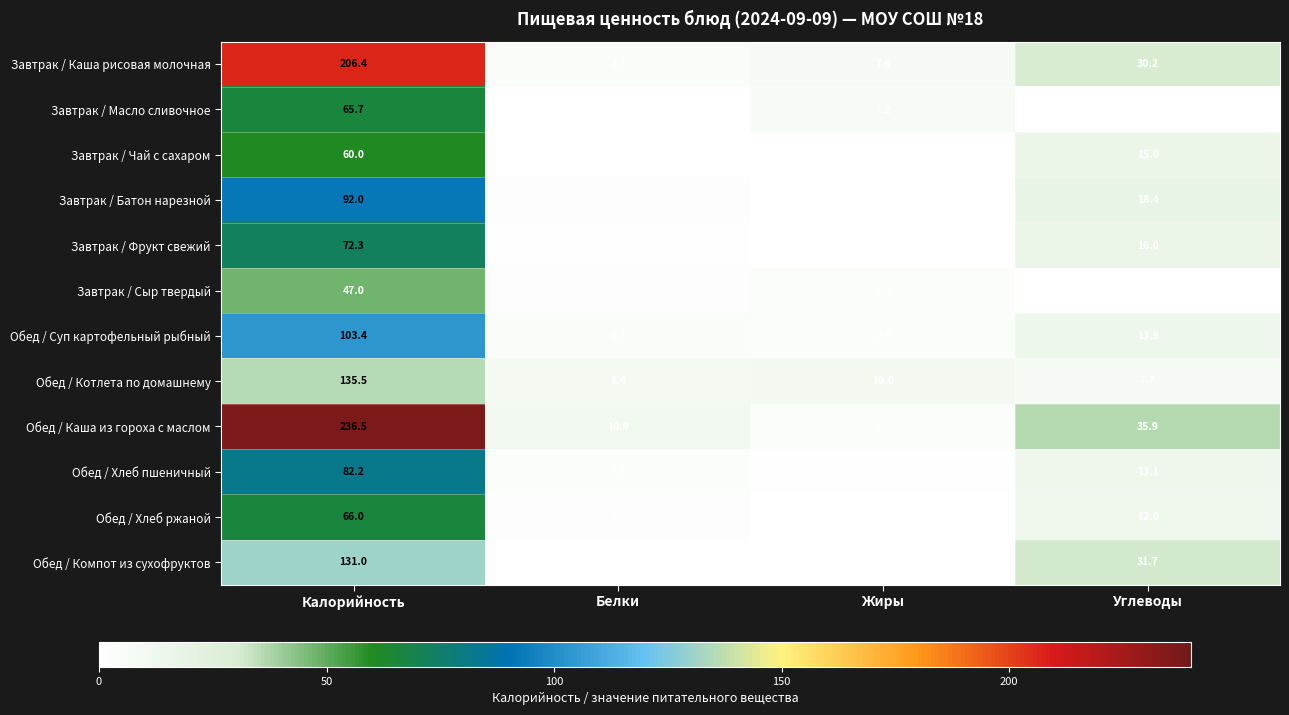

Which category has the highest value in the Завтрак / Фрукт свежий series?

Калорийность